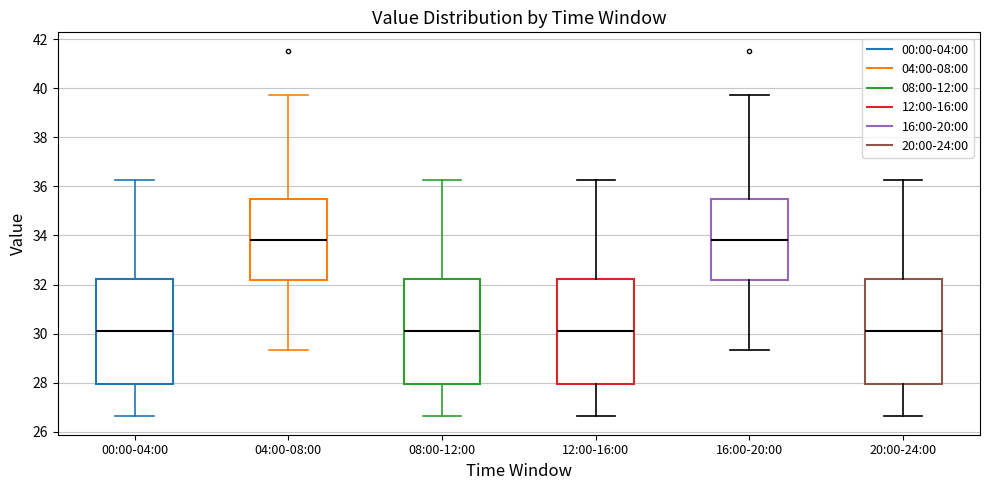

Reading left to right, read every box against the y-axis: the position of its median line, the range the box covers, and the ends of its whiskers. The values are not printed on the chart, so give them approximately, as read against the axis.

00:00-04:00: median 30.2, box 28.0 to 32.2, whiskers 26.6 to 36.2
04:00-08:00: median 33.8, box 32.2 to 35.6, whiskers 29.4 to 39.8
08:00-12:00: median 30.2, box 28.0 to 32.2, whiskers 26.6 to 36.2
12:00-16:00: median 30.2, box 28.0 to 32.2, whiskers 26.6 to 36.2
16:00-20:00: median 33.8, box 32.2 to 35.6, whiskers 29.4 to 39.8
20:00-24:00: median 30.2, box 28.0 to 32.2, whiskers 26.6 to 36.2